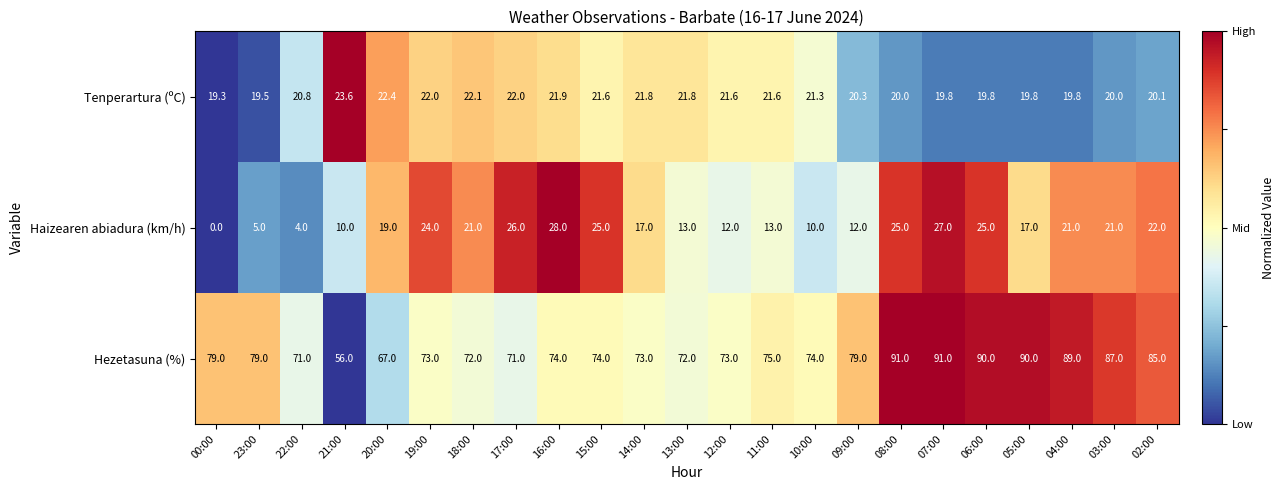

At which label does Tenperartura (ºC) first exceed 21?

21:00